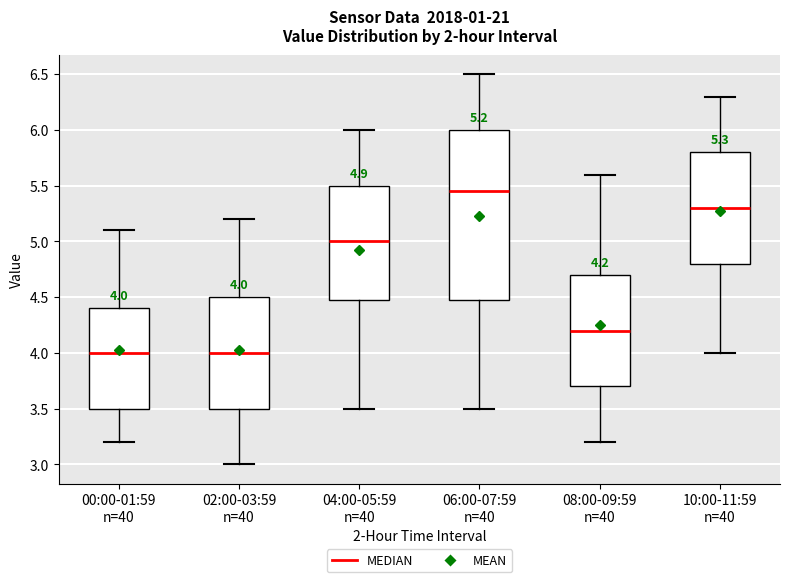

Which box's median line is the highest?

06:00-07:59 n=40